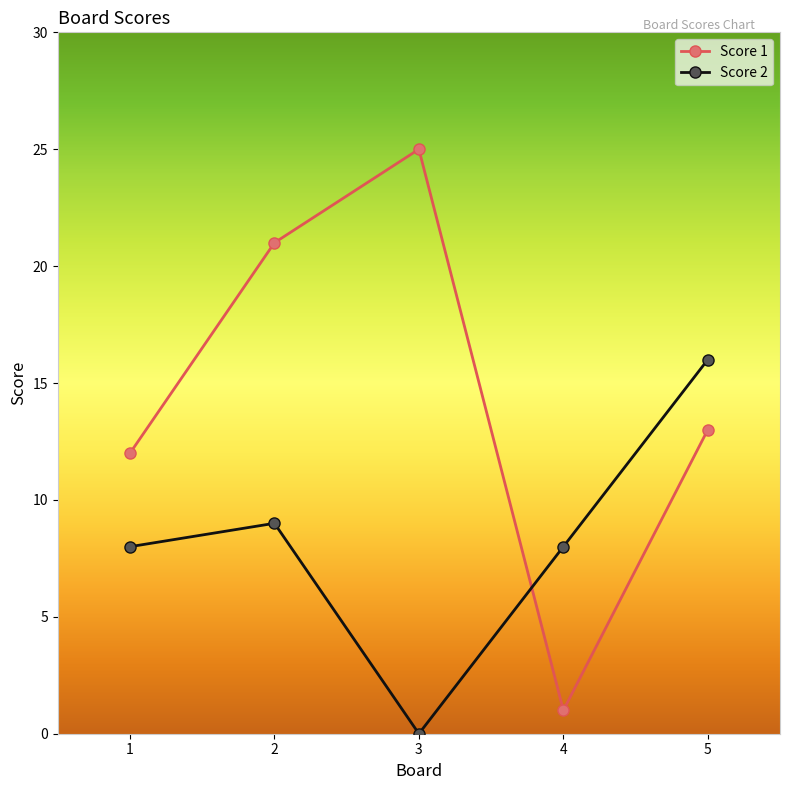

Which series changed the most between 2 and 4?

Score 1